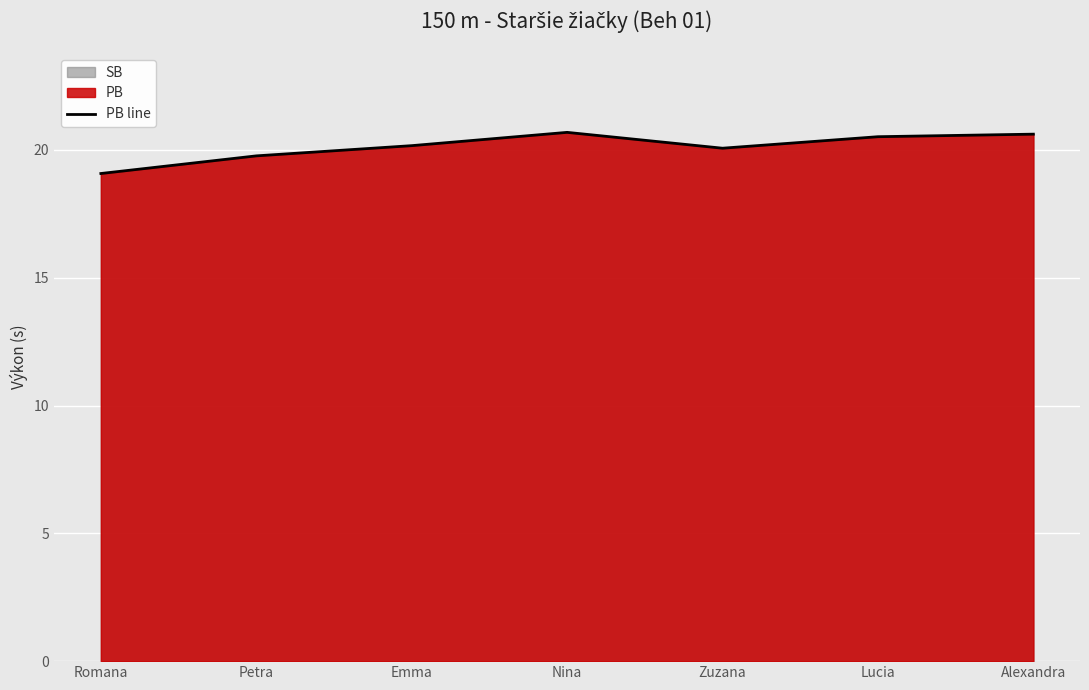

Reading left to right, list all the values displayed in this chart.

Romana=19.1	Petra=19.8	Emma=20.2	Nina=20.7	Zuzana=20.1	Lucia=20.5	Alexandra=20.6